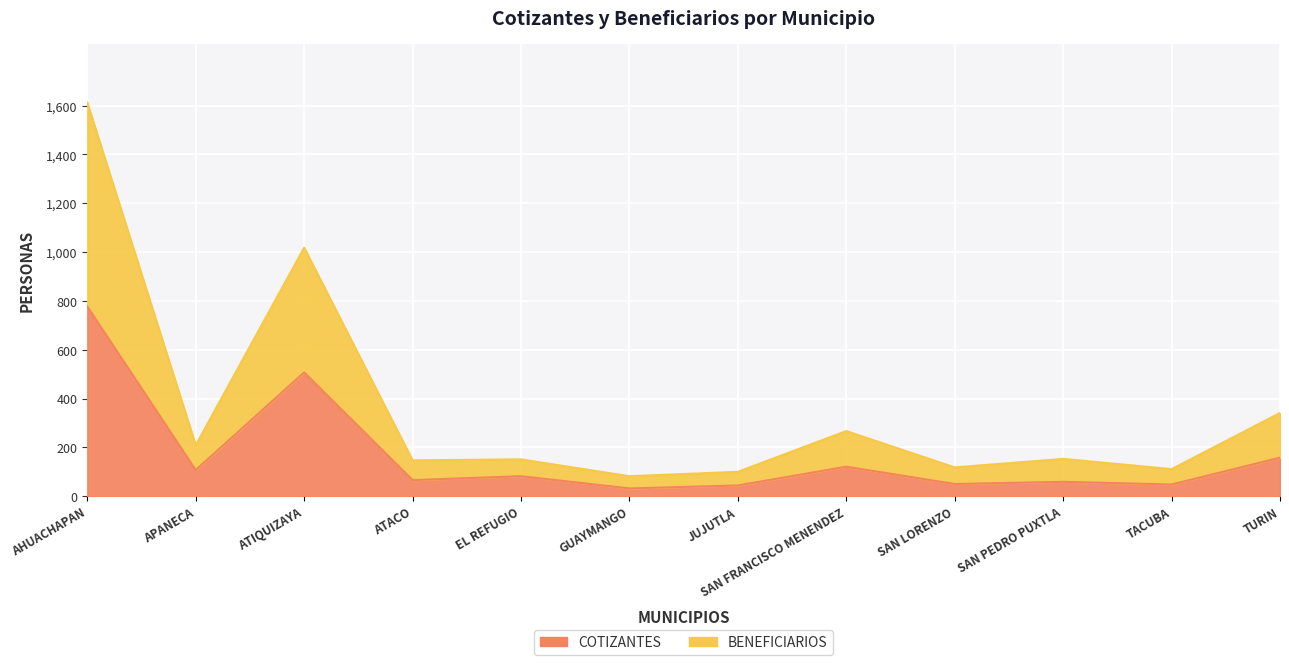

The value of BENEFICIARIOS at JUJUTLA is 146. True or false?

False